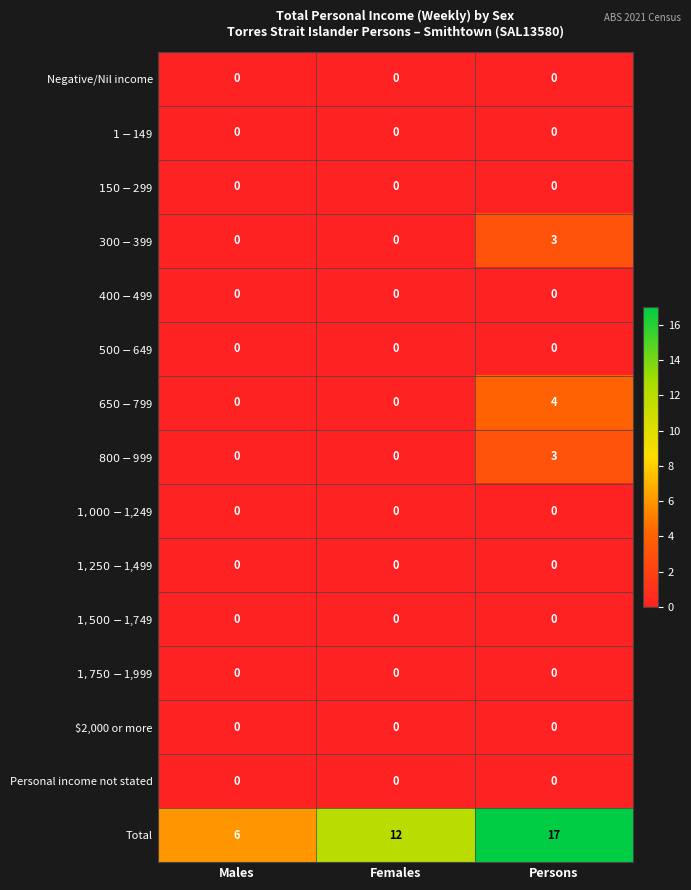

The value of $2,000 or more at Males is 0. True or false?

True